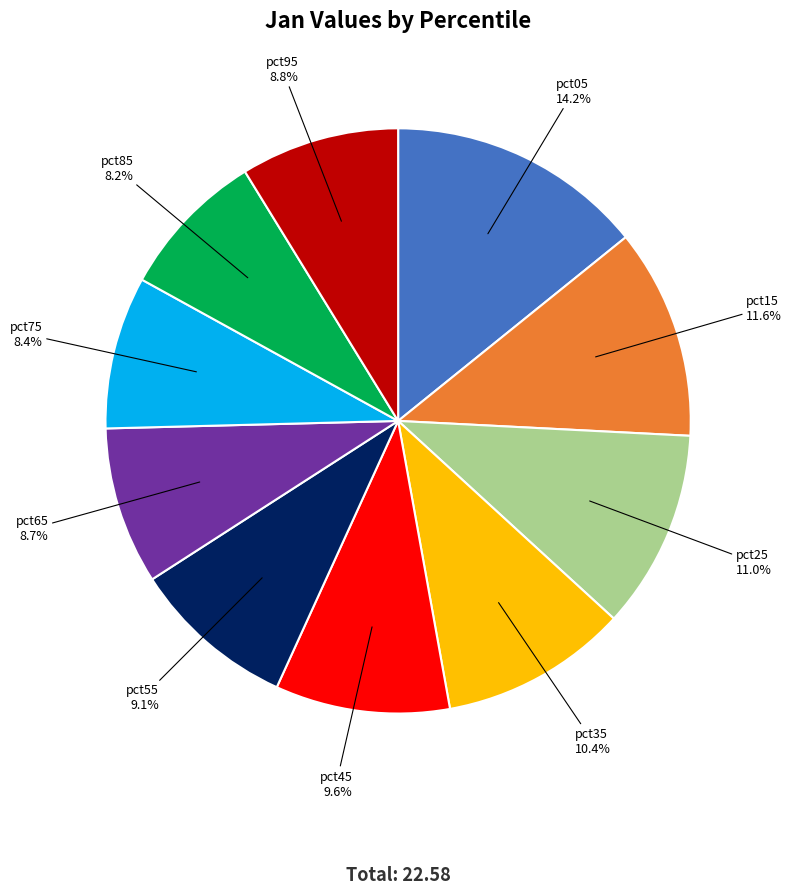

True or false: pct05 accounts for 26% of the total.

False